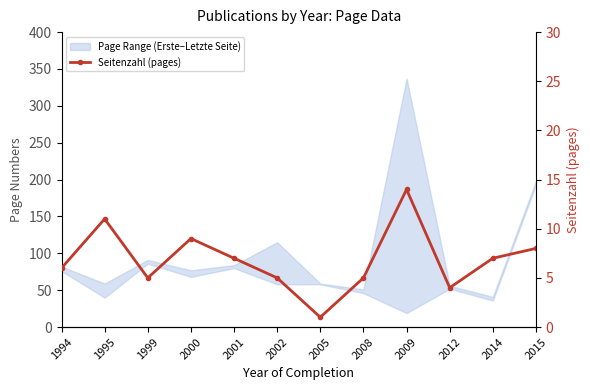

Count the number of categories in the chart.

12